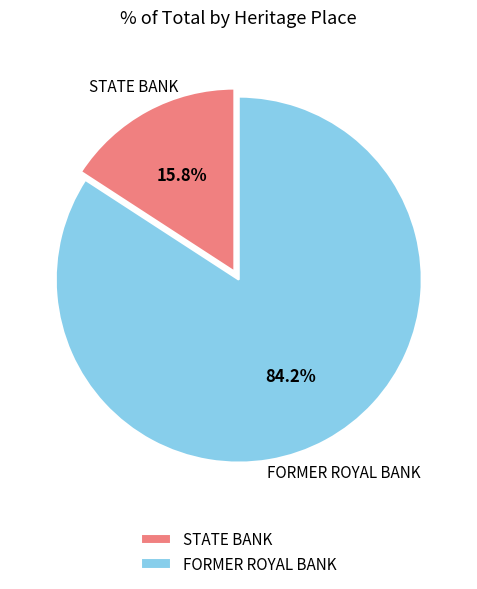

Is there any slice that represents more than half of the pie?

Yes